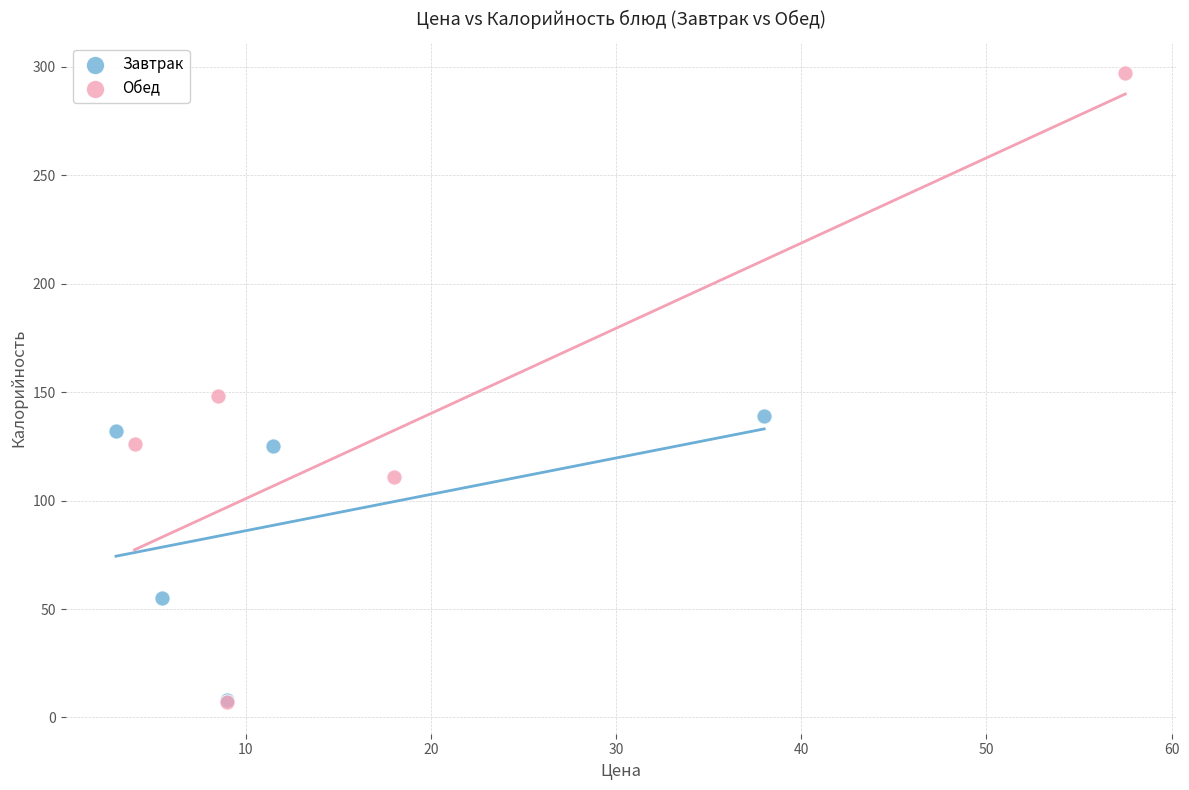

Which series has the widest spread of Y values?

Обед